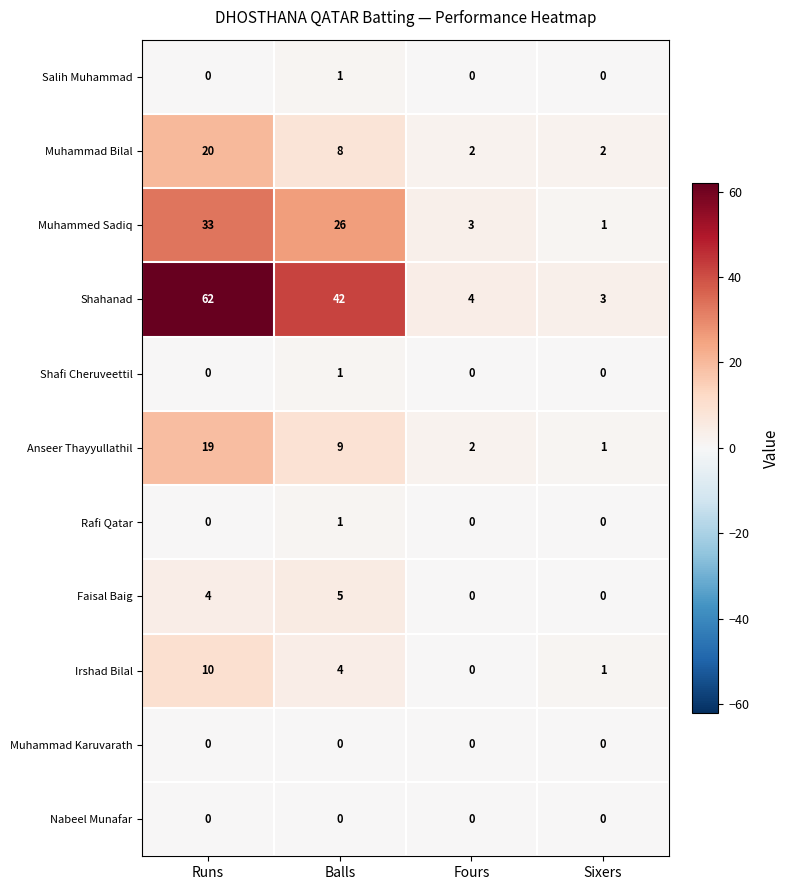

What is the total value across all series at Sixers?

8